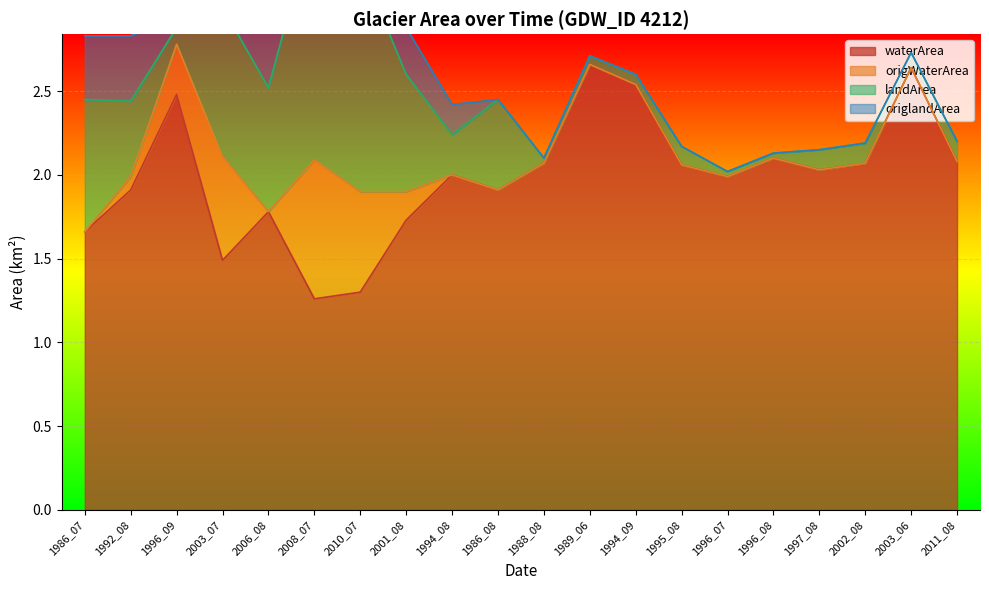

The waterArea series shows 2.1 at 2011_08. True or false?

True